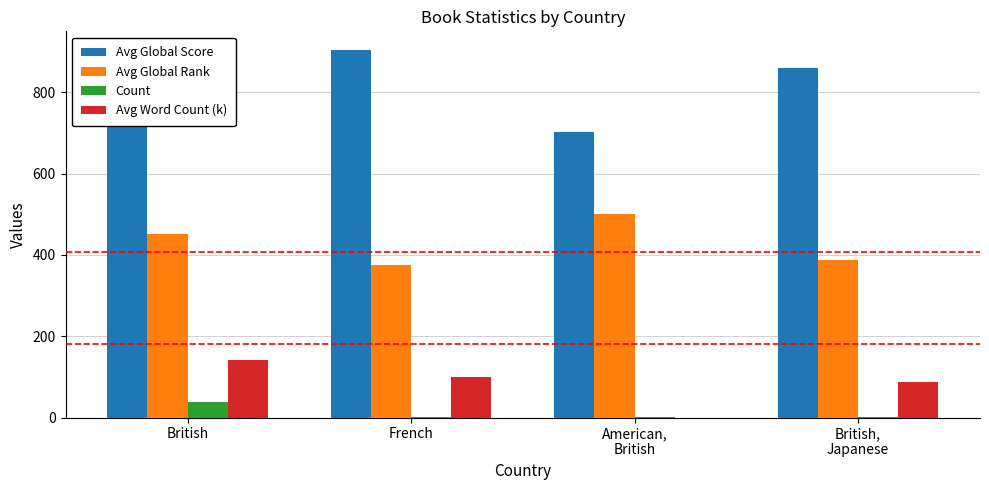

What is the average value of the Avg Global Rank series?

429.3